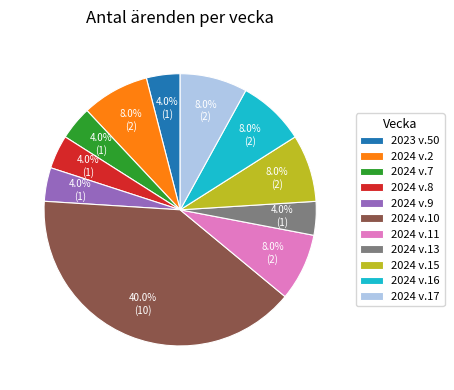

Is there a majority slice in this chart?

No